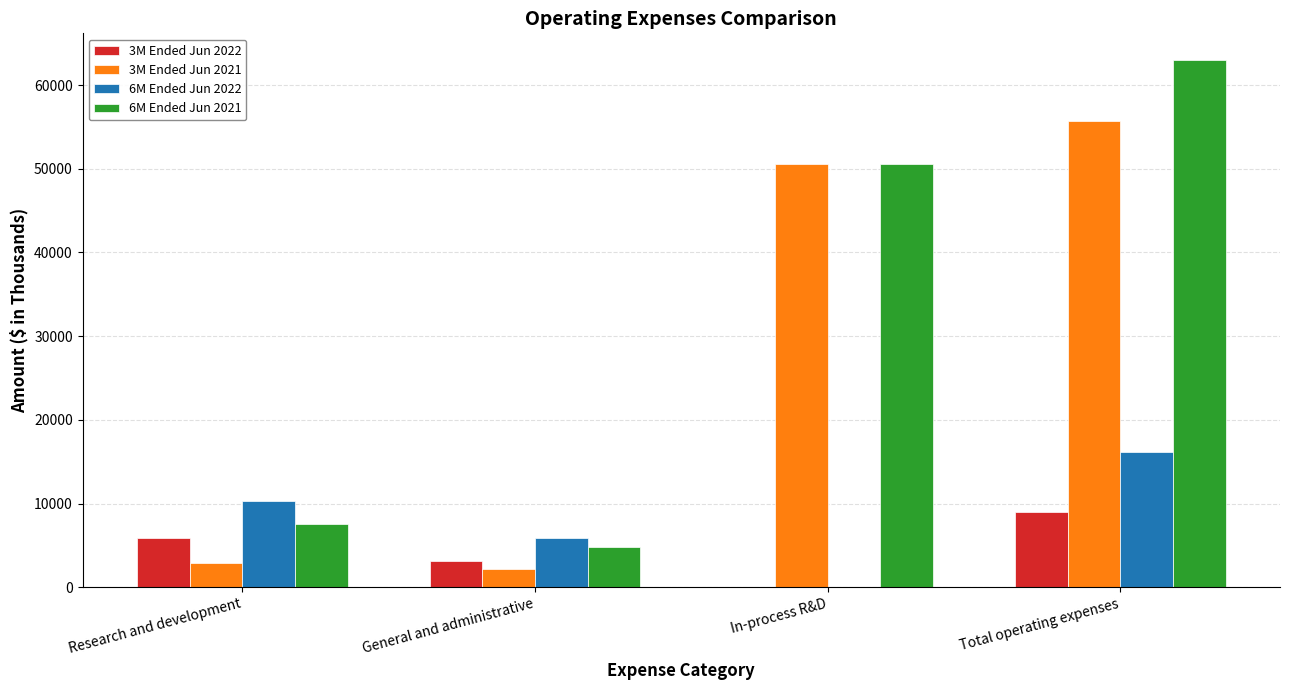

Reading left to right, extract all data points from this chart.

3M Ended Jun 2022: 5862	3125	0	8987
3M Ended Jun 2021: 2905	2166	50618	55689
6M Ended Jun 2022: 10278	5891	0	16169
6M Ended Jun 2021: 7609	4798	50618	63025